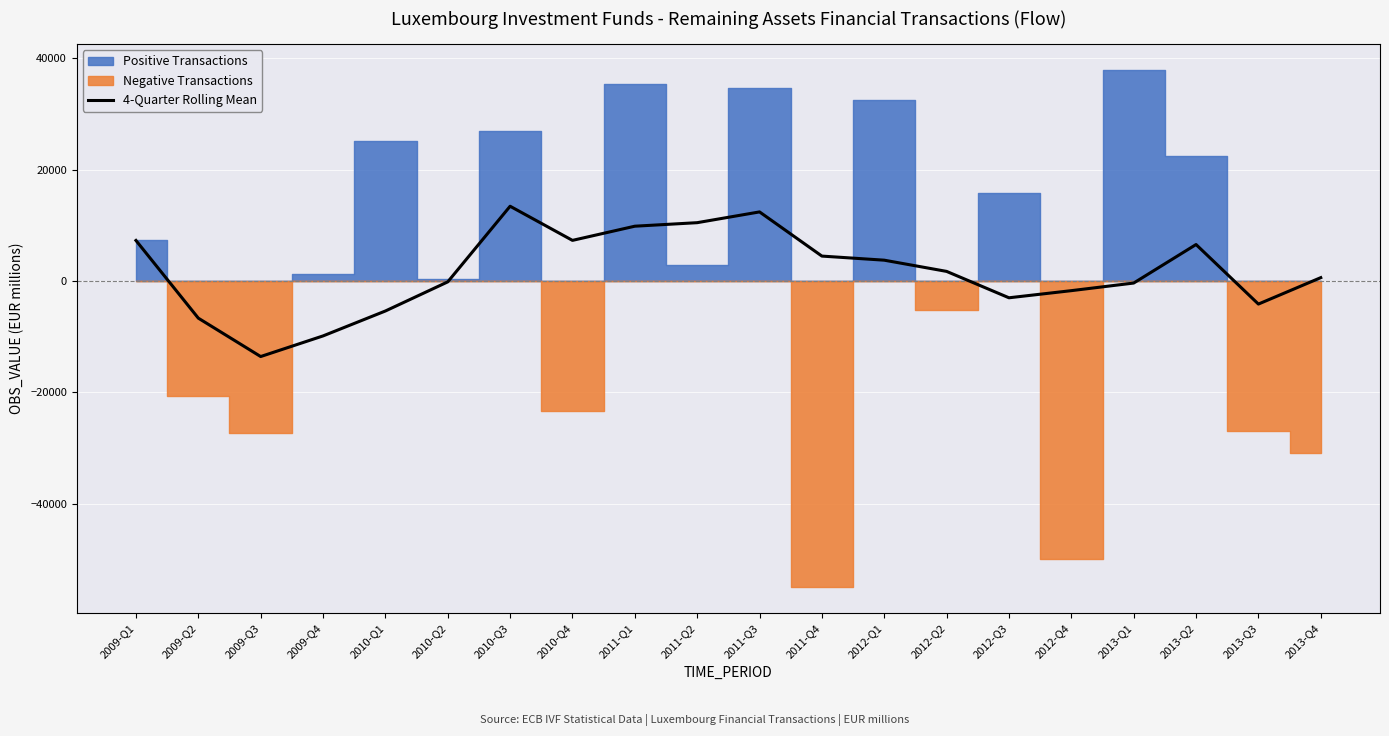

Is it true that the value at 2009-Q4 is -4226.8?

False